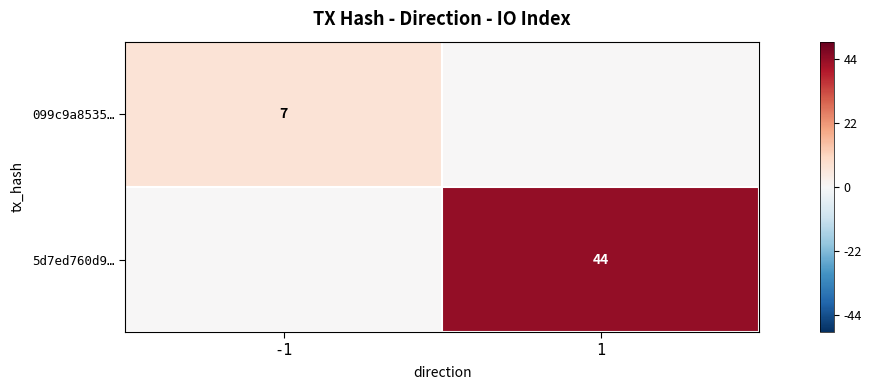

Is it true that 099c9a8535… equals 9 at -1?

False